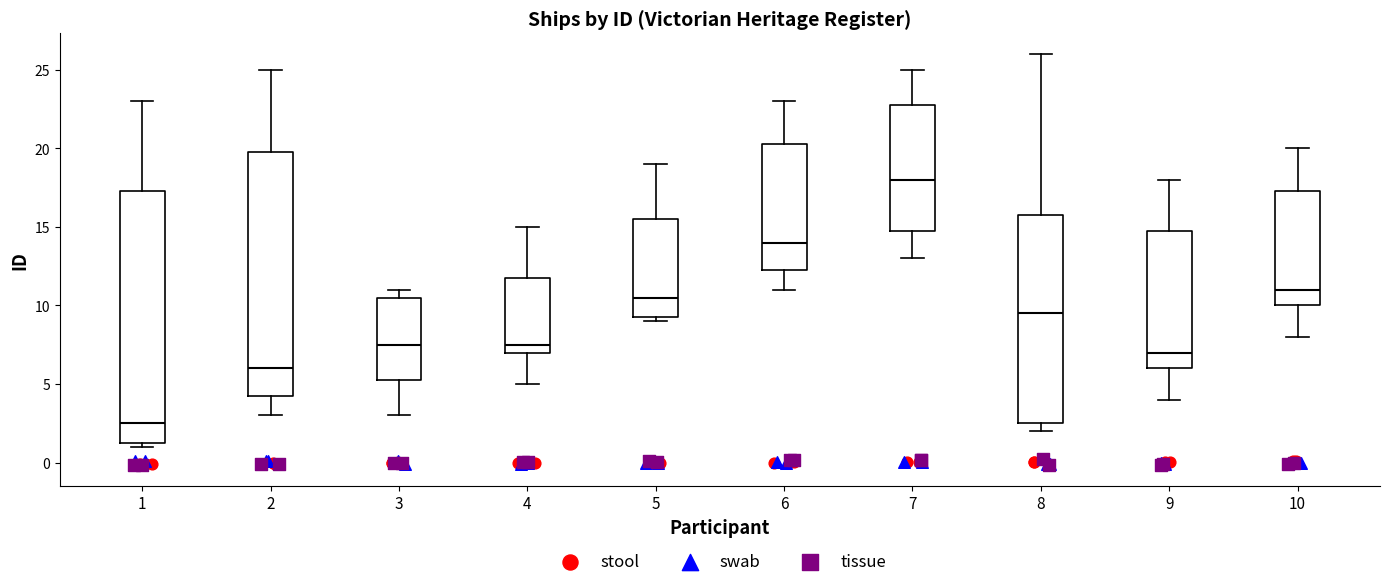

Comparing the boxes themselves (not the whiskers), which one is the tallest?

1